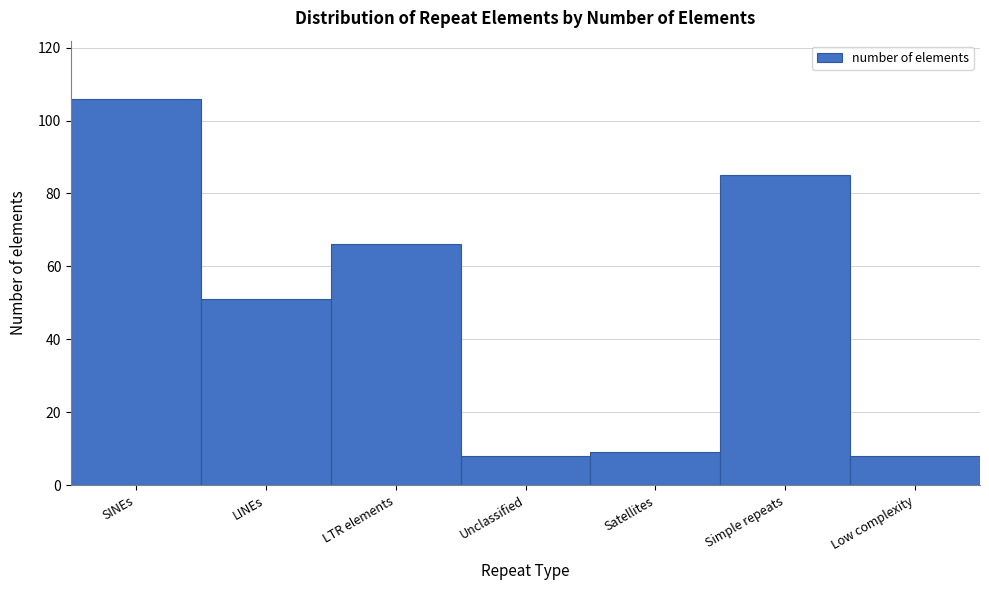

Reading left to right, extract all data points from this chart.

SINEs=106	LINEs=51	LTR elements=66	Unclassified=8	Satellites=9	Simple repeats=85	Low complexity=8